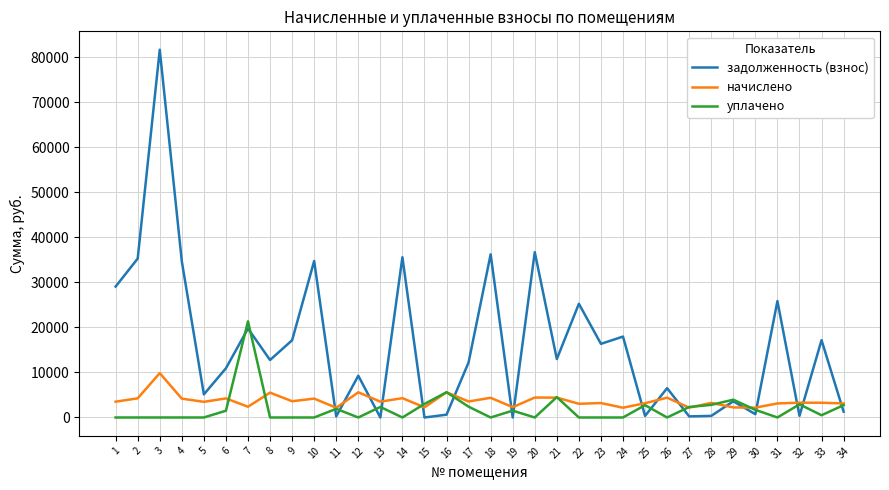

What is the difference between the second highest and minimum values in the задолженность (взнос) series?

36708.2